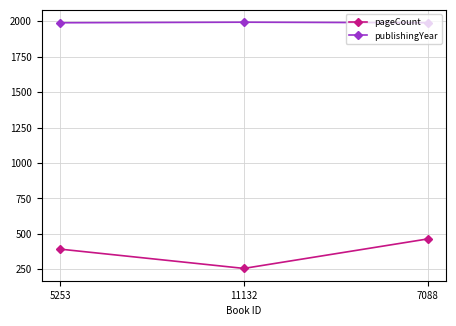

Which series has the largest total across all categories?

publishingYear